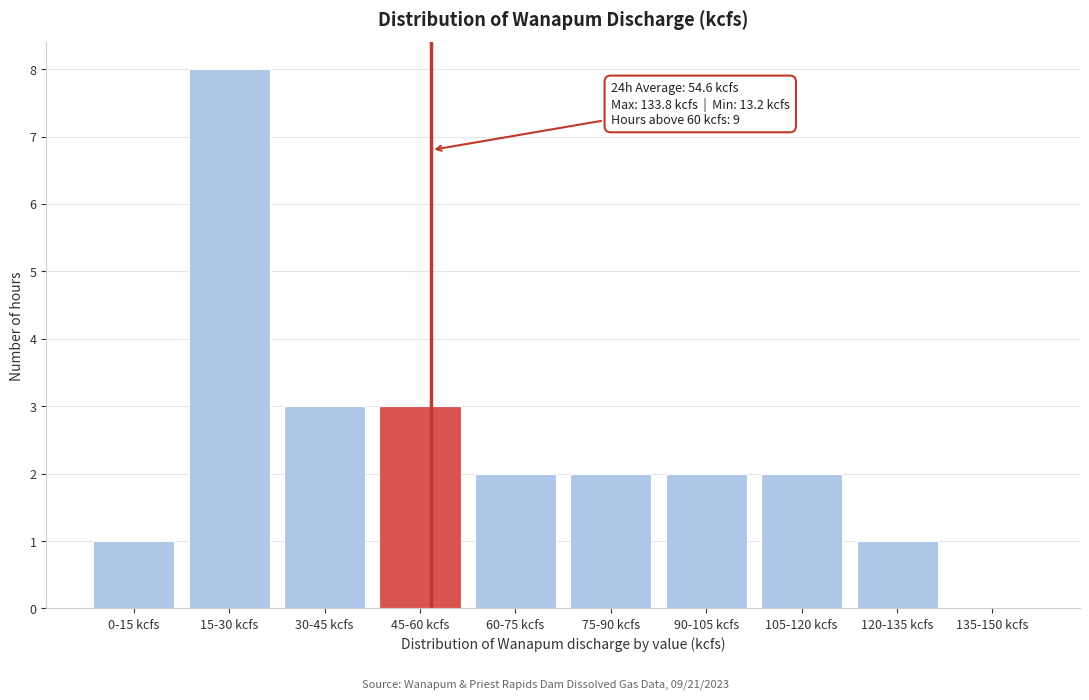

Reading right to left, list all the values displayed in this chart.

135-150 kcfs=0	120-135 kcfs=1	105-120 kcfs=2	90-105 kcfs=2	75-90 kcfs=2	60-75 kcfs=2	45-60 kcfs=3	30-45 kcfs=3	15-30 kcfs=8	0-15 kcfs=1